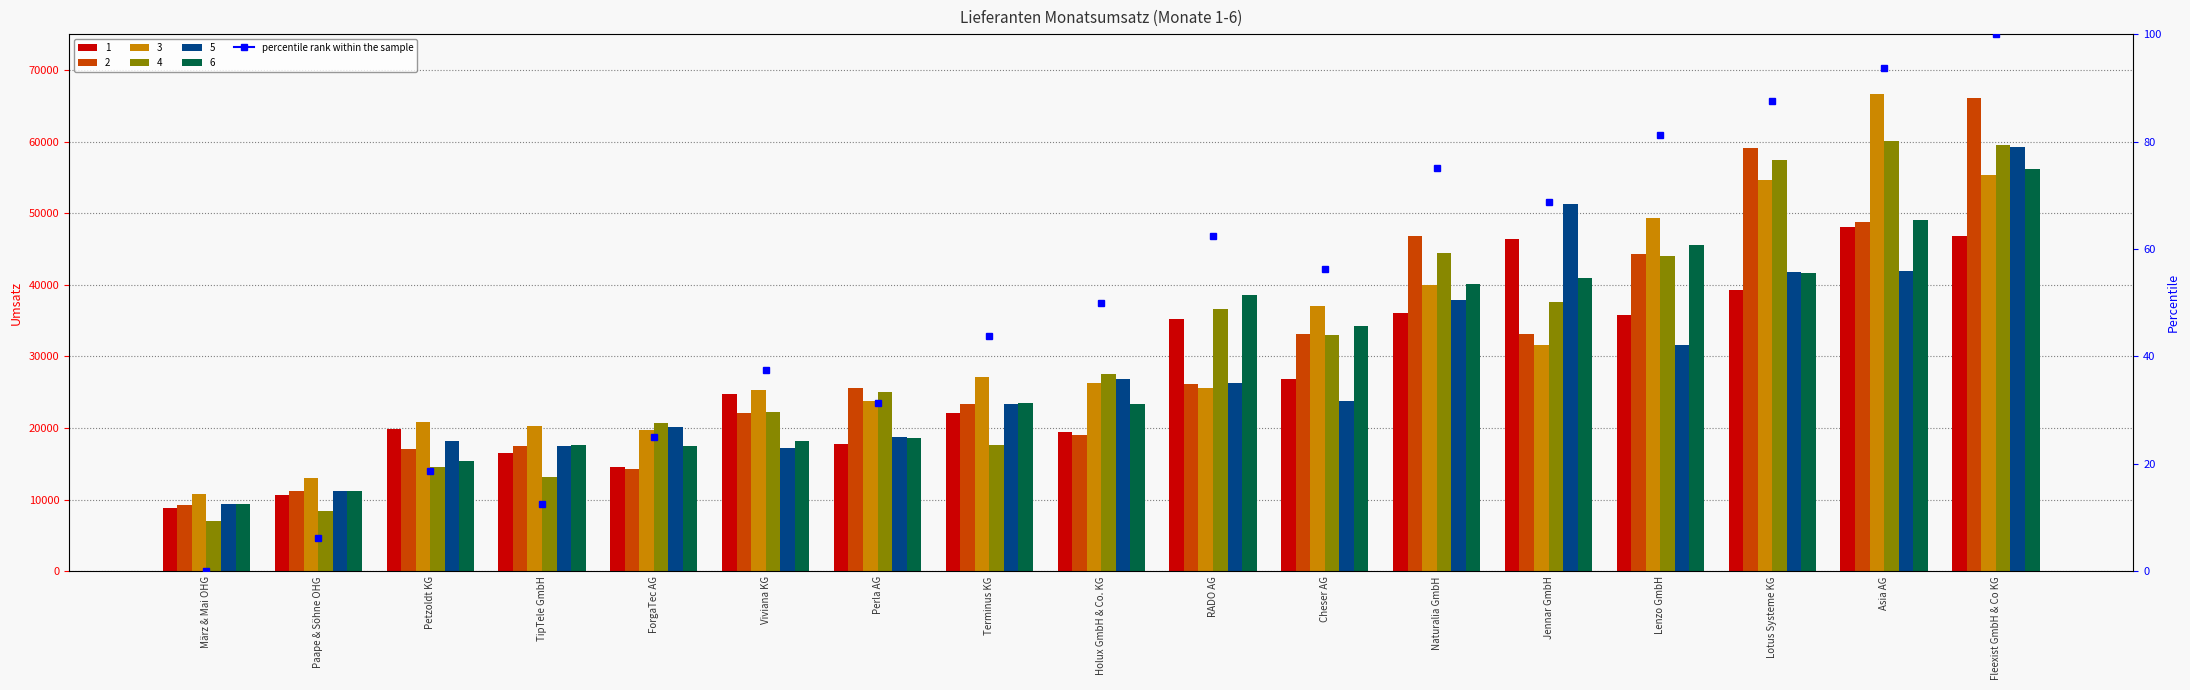

How many data points in 4 are less than 27532?

8